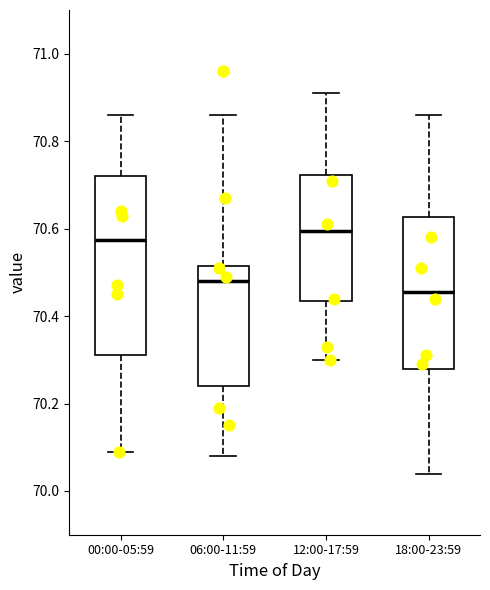

Reading left to right, transcribe this box plot: for each box, give where its median line is, the range the box spans, and where its two whiskers end, as read against the y-axis. The values are not printed on the chart, so give them approximately, as read against the axis.

00:00-05:59: median 70.58, box 70.32 to 70.72, whiskers 70.10 to 70.86
06:00-11:59: median 70.48, box 70.24 to 70.52, whiskers 70.08 to 70.86
12:00-17:59: median 70.60, box 70.44 to 70.72, whiskers 70.30 to 70.92
18:00-23:59: median 70.46, box 70.28 to 70.62, whiskers 70.04 to 70.86